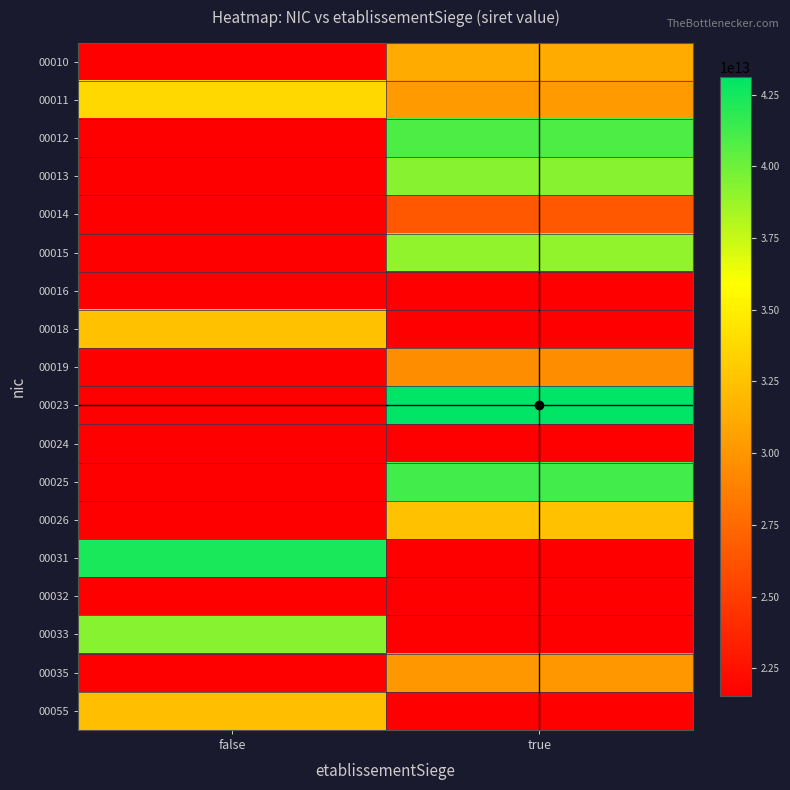

Is it true that 00011 equals 33754415900011.0 at false?

True